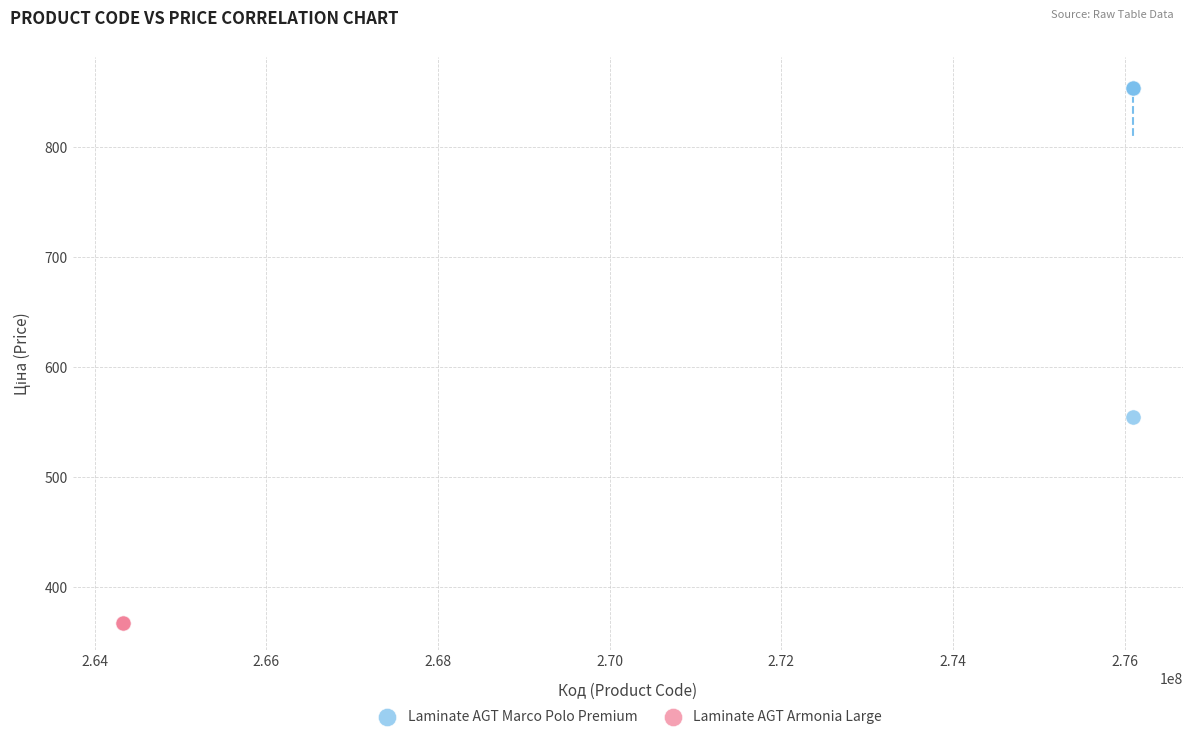

Which series contains the lowest Y value?

Laminate AGT Armonia Large